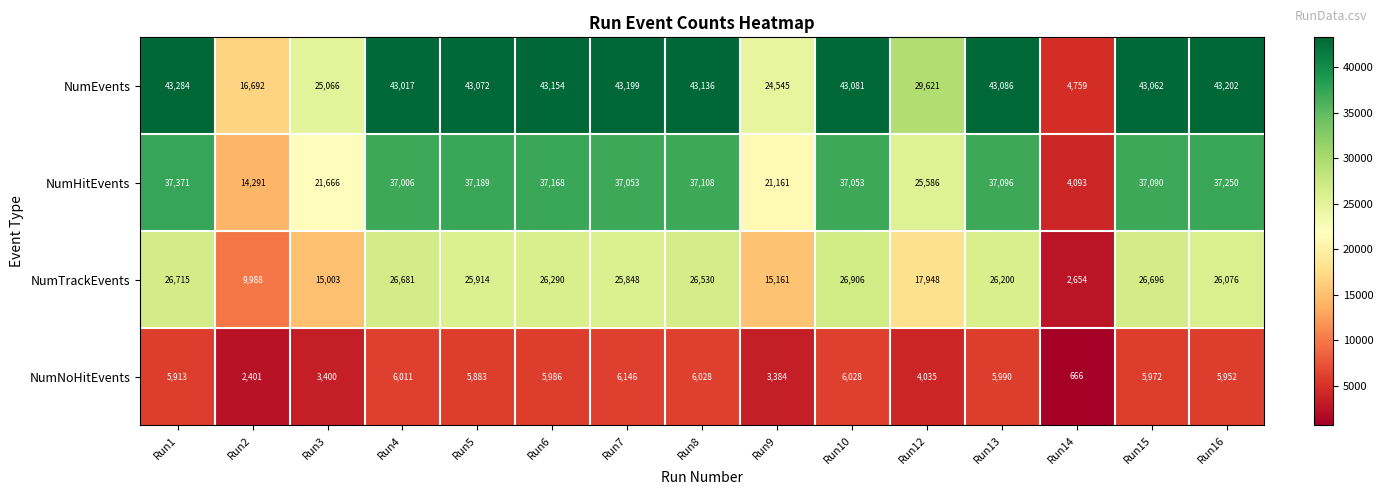

Which series has the largest total across all categories?

NumEvents